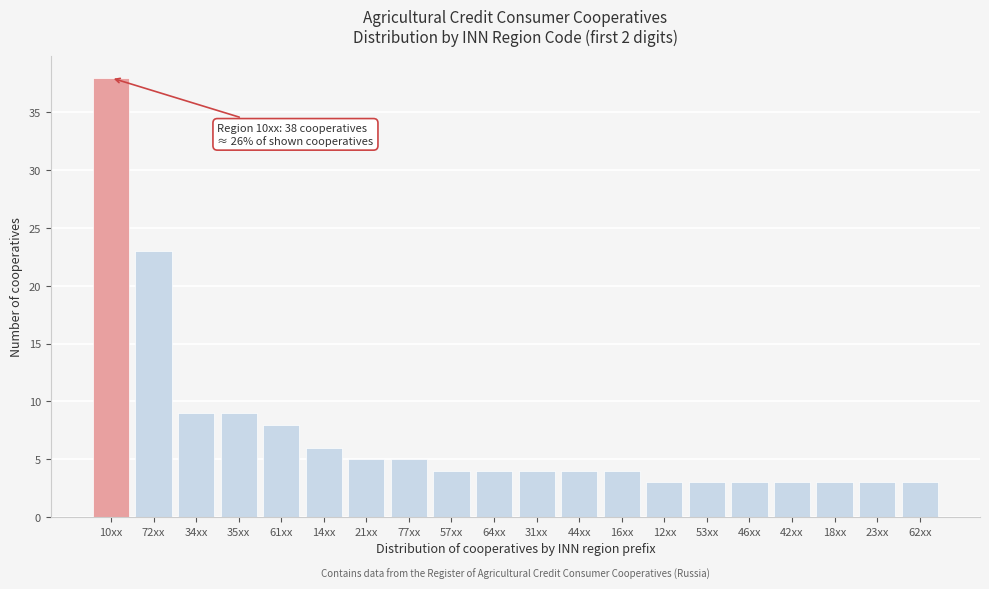

Reading left to right, transcribe all the data shown in this chart.

10xx=38	72xx=23	34xx=9	35xx=9	61xx=8	14xx=6	21xx=5	77xx=5	57xx=4	64xx=4	31xx=4	44xx=4	16xx=4	12xx=3	53xx=3	46xx=3	42xx=3	18xx=3	23xx=3	62xx=3